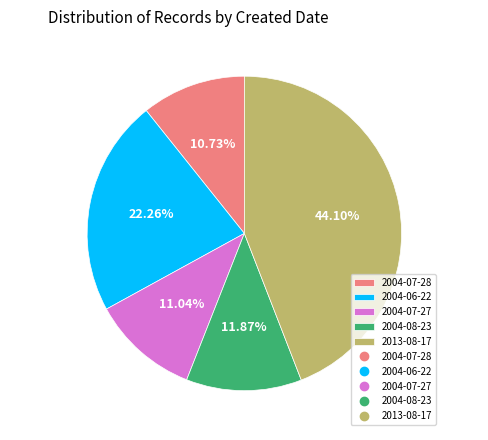

What portion of the pie excludes 2004-06-22?

77.7%